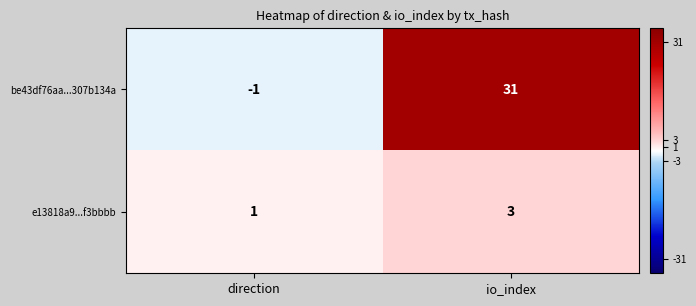

Rank the series by their average value, from highest to lowest.

be43df76aa...307b134a, e13818a9...f3bbbb